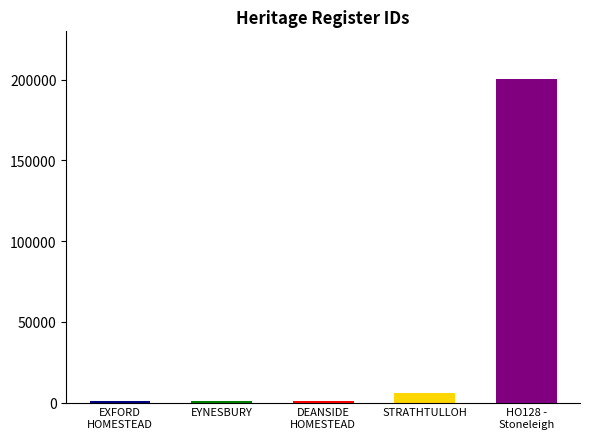

What is the difference between the maximum and minimum values?

199842